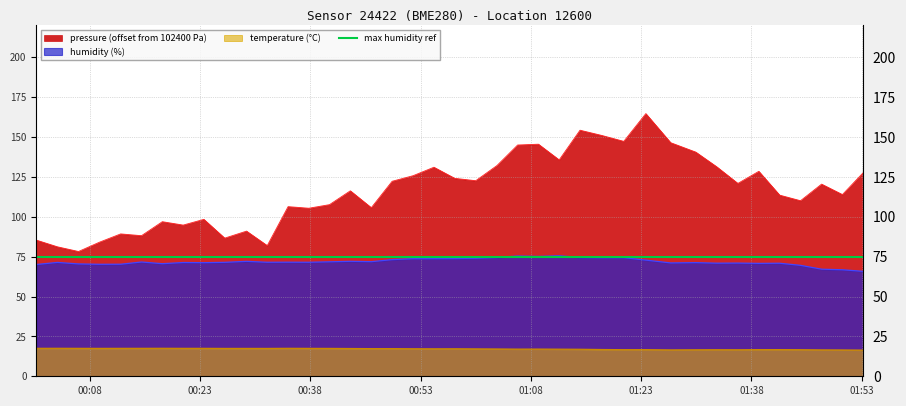

How many data points in pressure are less than 120?

20